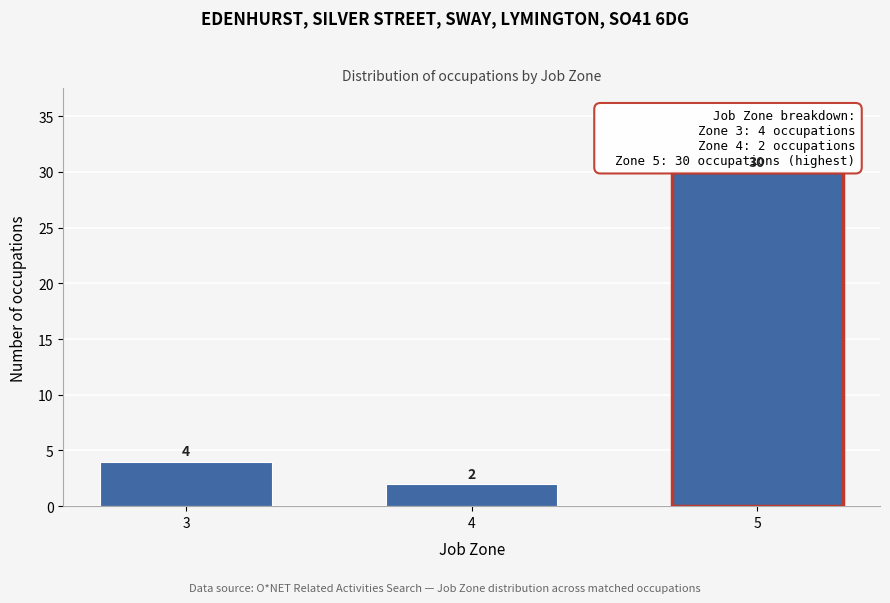

Reading left to right, extract all data points from this chart.

4	2	30